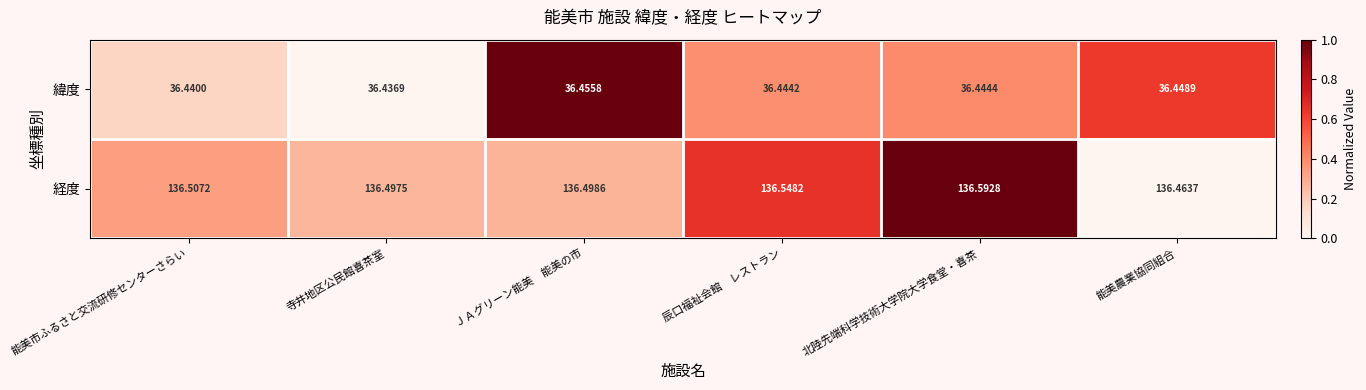

Which series has the largest range (max minus min)?

経度